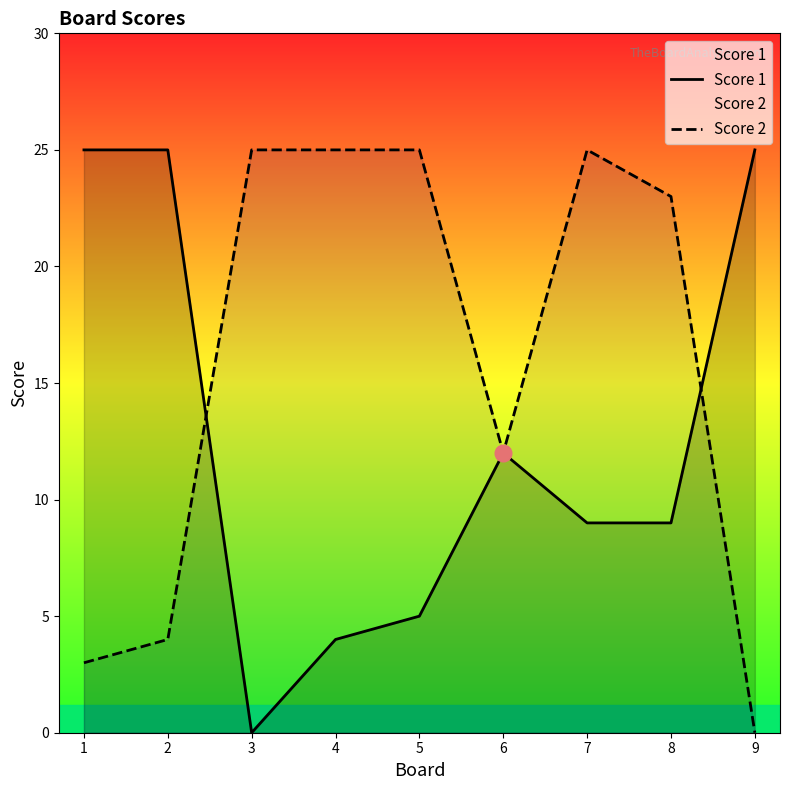

The Score 1 series shows 5 at 5. True or false?

True